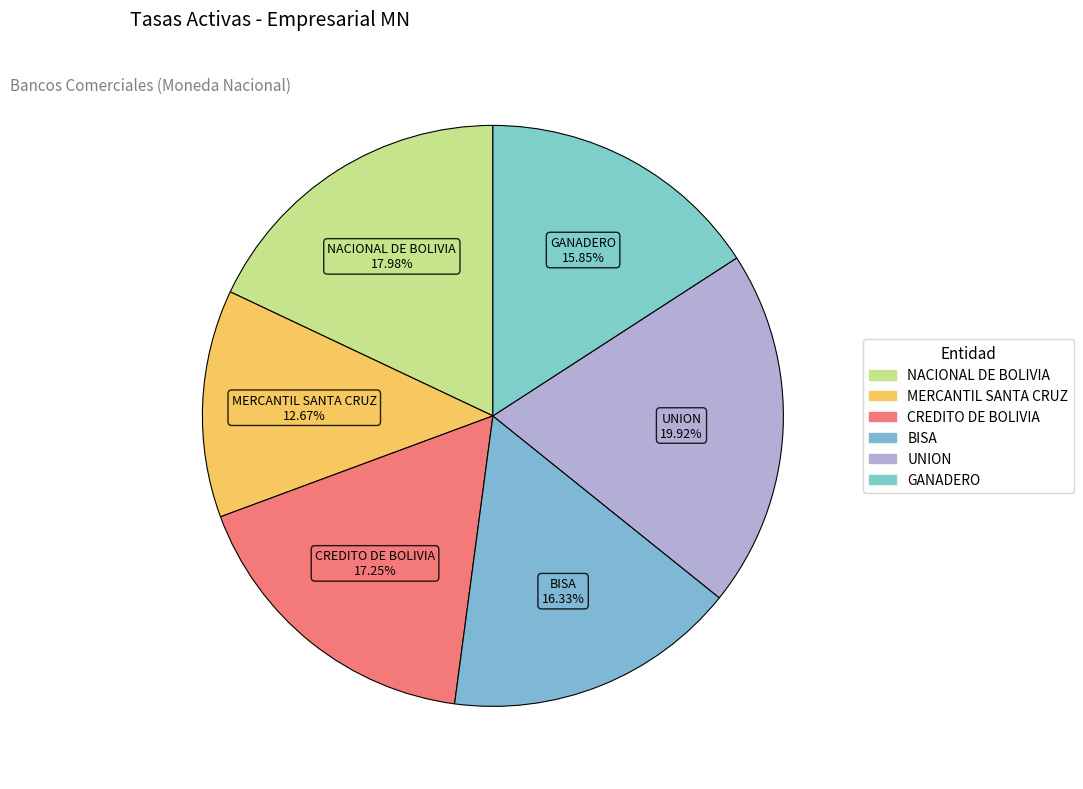

To the nearest percent, what is the difference between the largest and smallest slice percentages?

7%